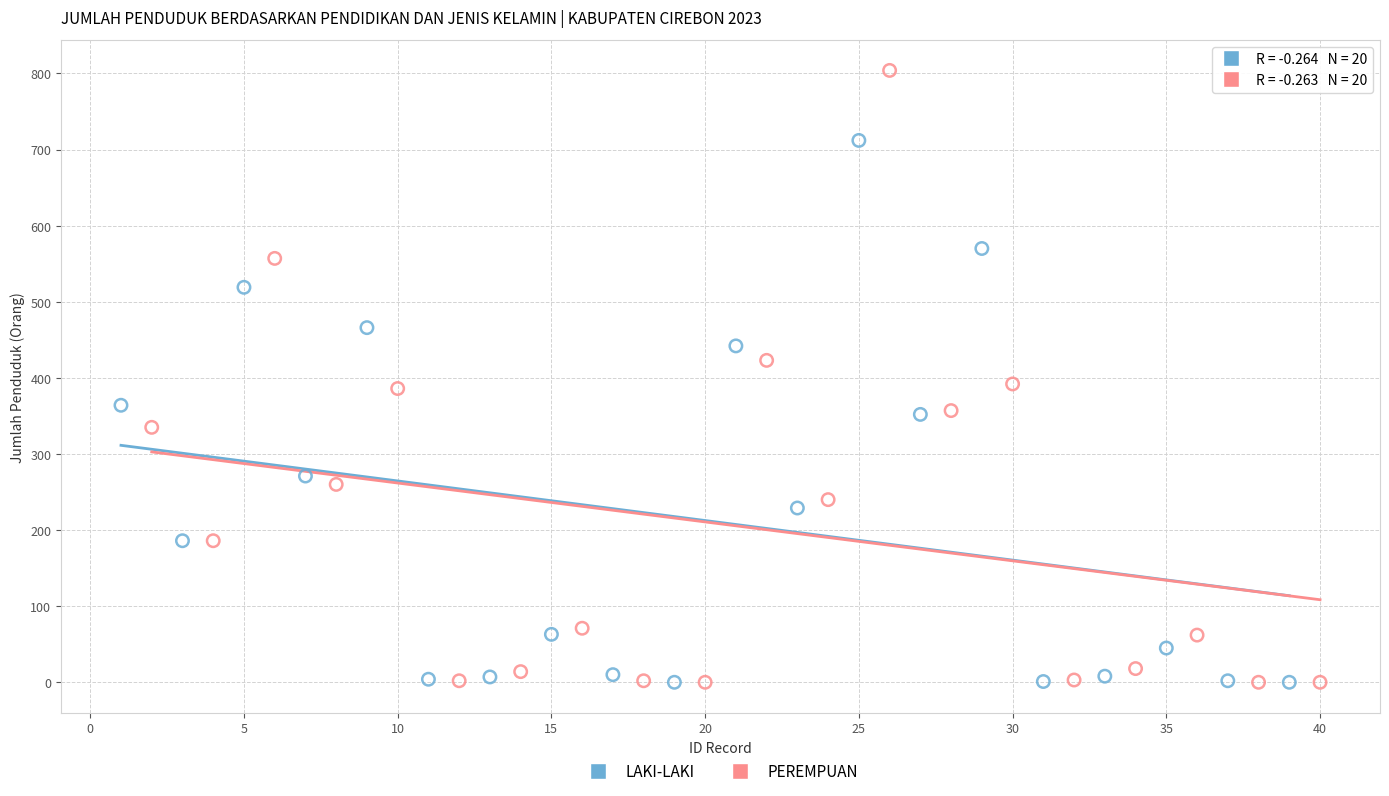

Which series reaches the maximum Y coordinate?

PEREMPUAN